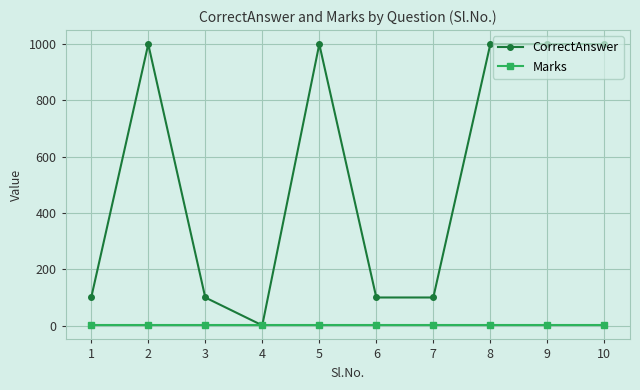

How many lines are shown in the chart?

2